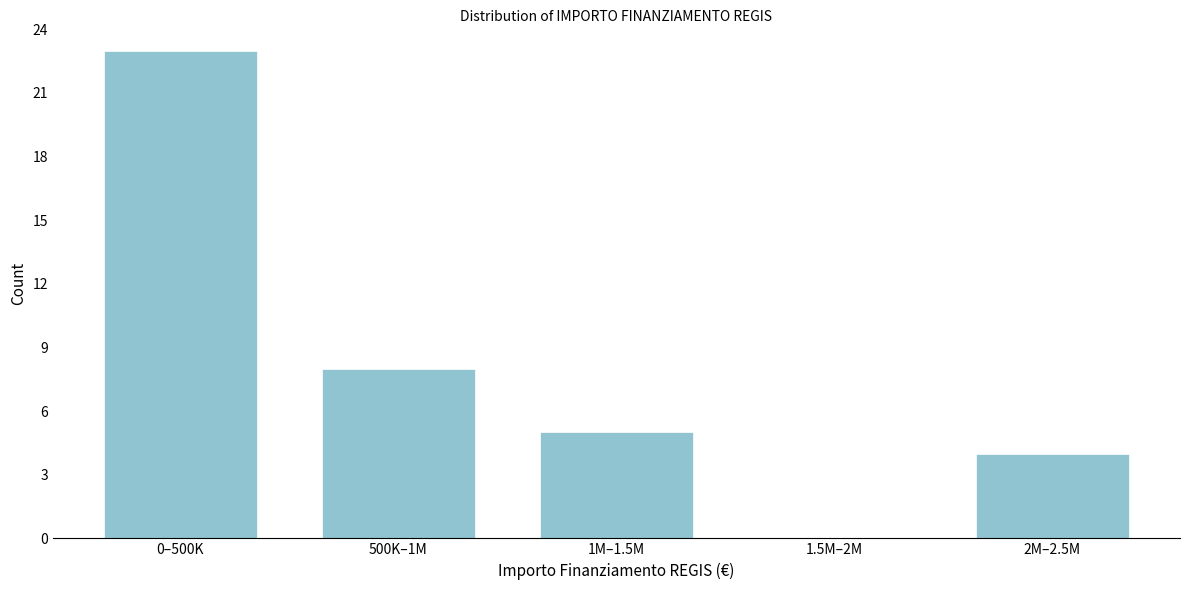

Reading left to right, extract all data points from this chart.

0–500K=23	500K–1M=8	1M–1.5M=5	1.5M–2M=0	2M–2.5M=4